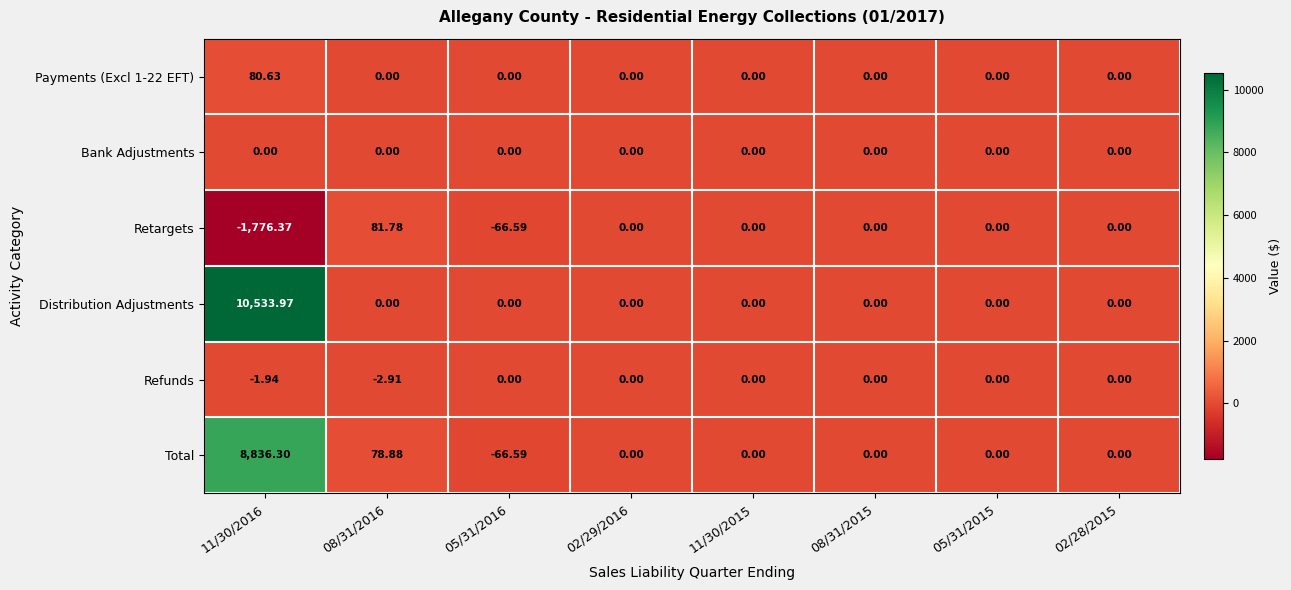

Is the value of Distribution Adjustments at 11/30/2016 greater than the value of Retargets at 11/30/2016?

Yes